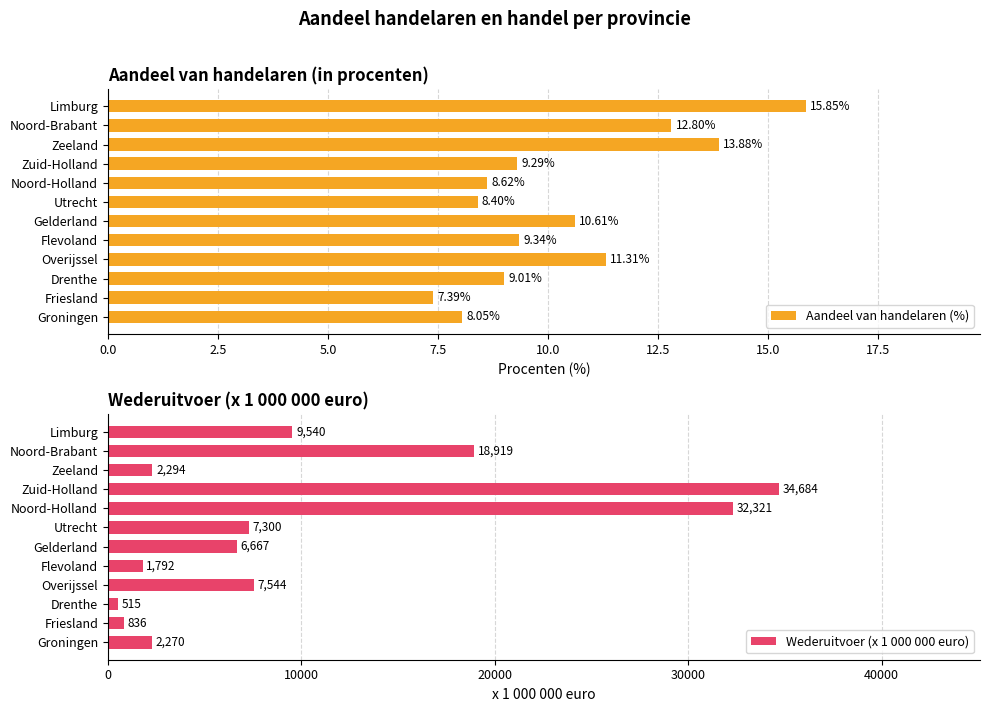

At which label does Aandeel van handelaren (%) reach its peak?

Limburg